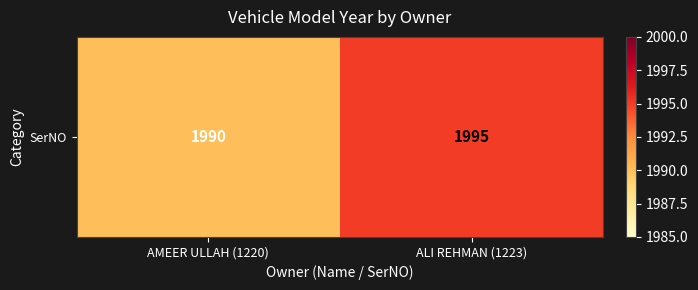

True or false: the data shows 461 at ALI REHMAN (1223).

False